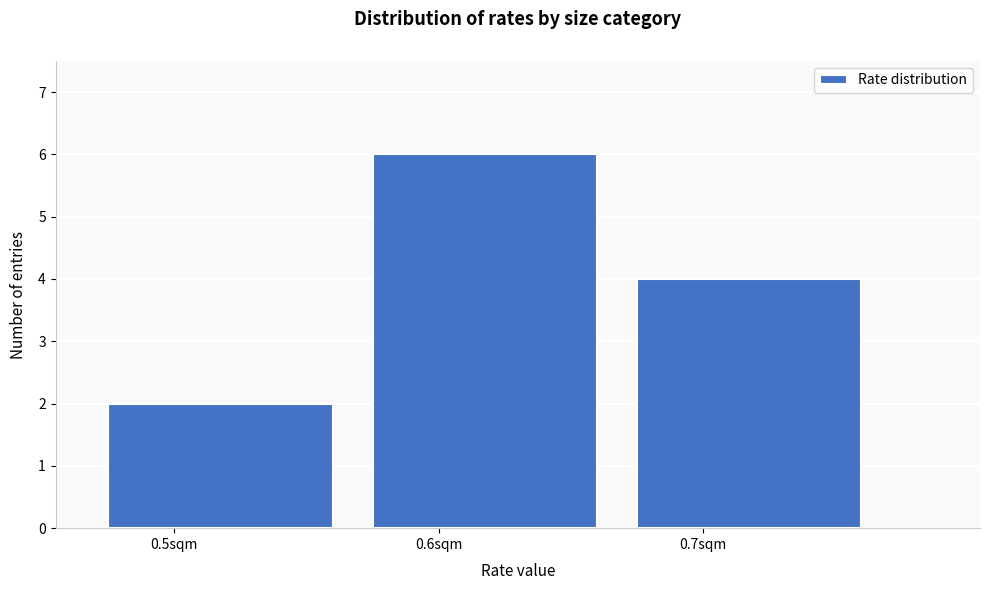

Reading right to left, transcribe all the data shown in this chart.

0.7sqm=4	0.6sqm=6	0.5sqm=2